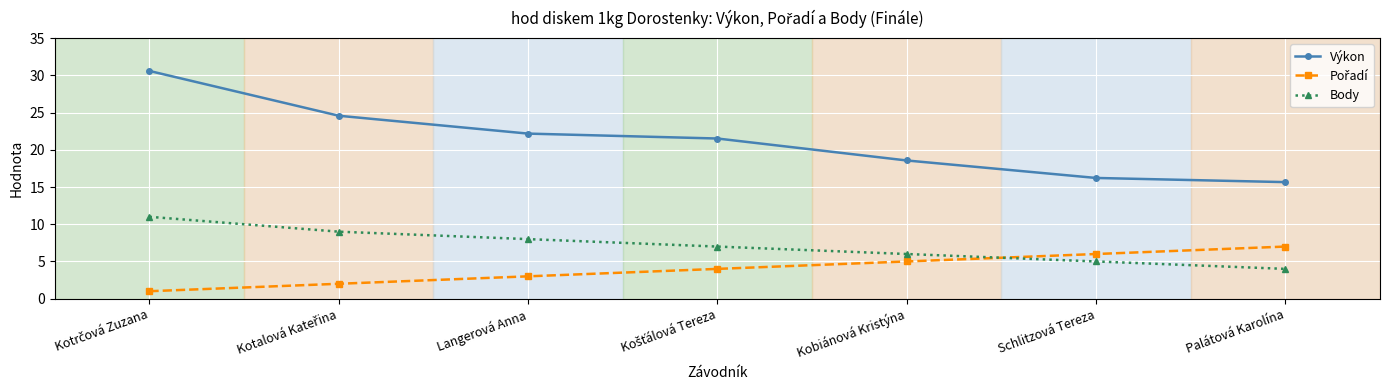

True or false: Výkon and Body cross at least once.

False